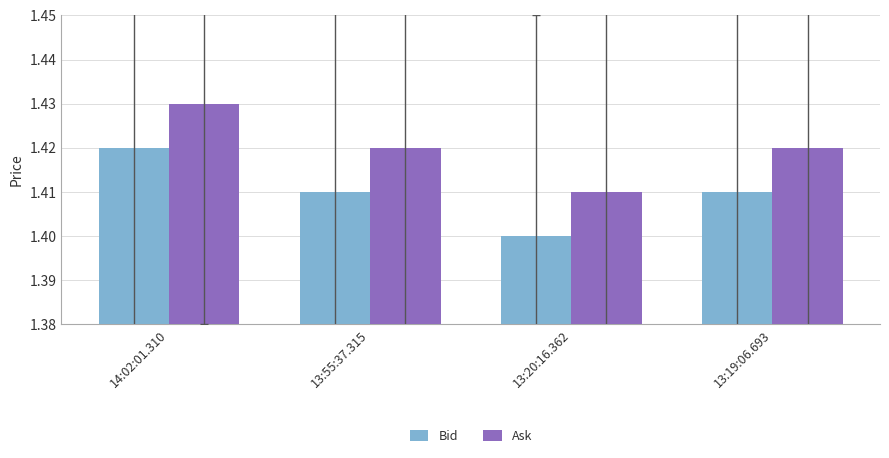

What is the label of the 2nd bar from the right?

13:20:16.362